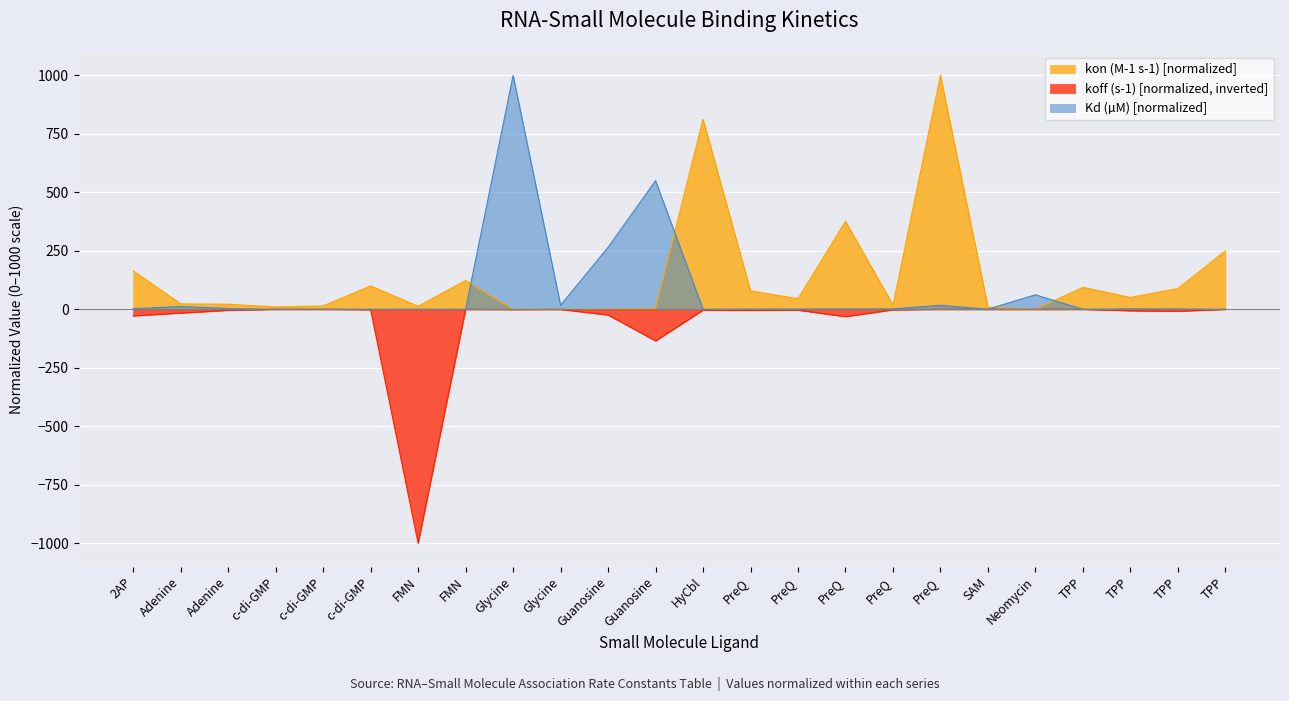

The value of Kd (µM) at SAM is 0.3. True or false?

False